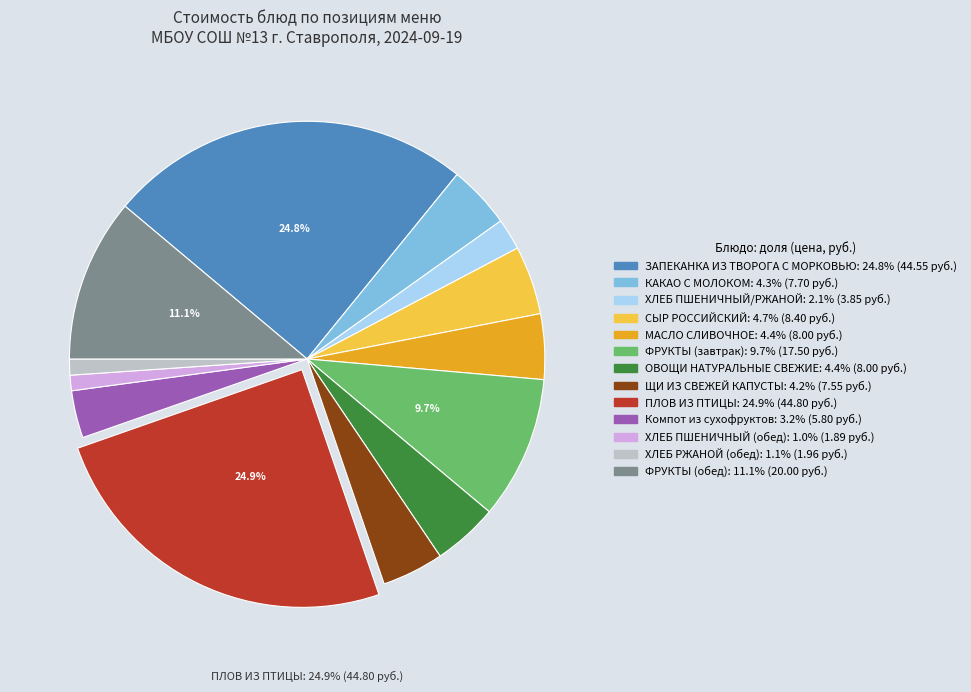

Does КАКАО С МОЛОКОМ account for over 50% of the chart?

No